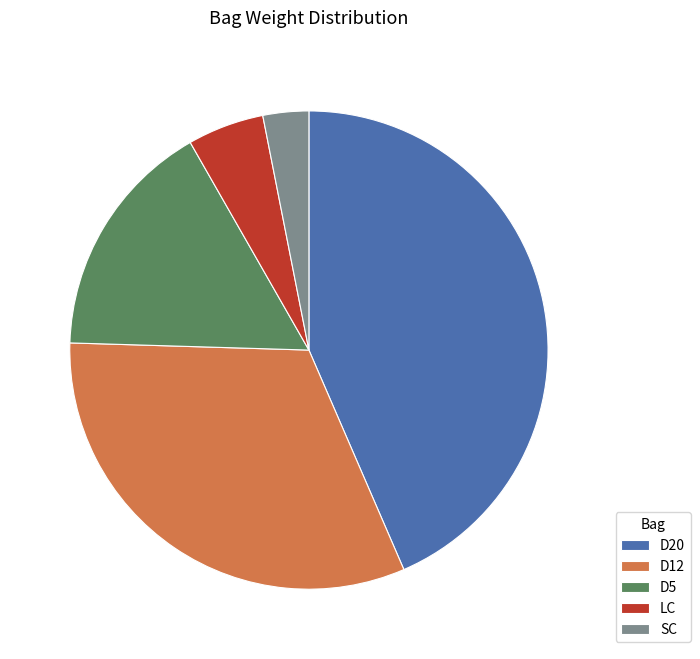

Is it true that D20 is 52% of the pie?

False